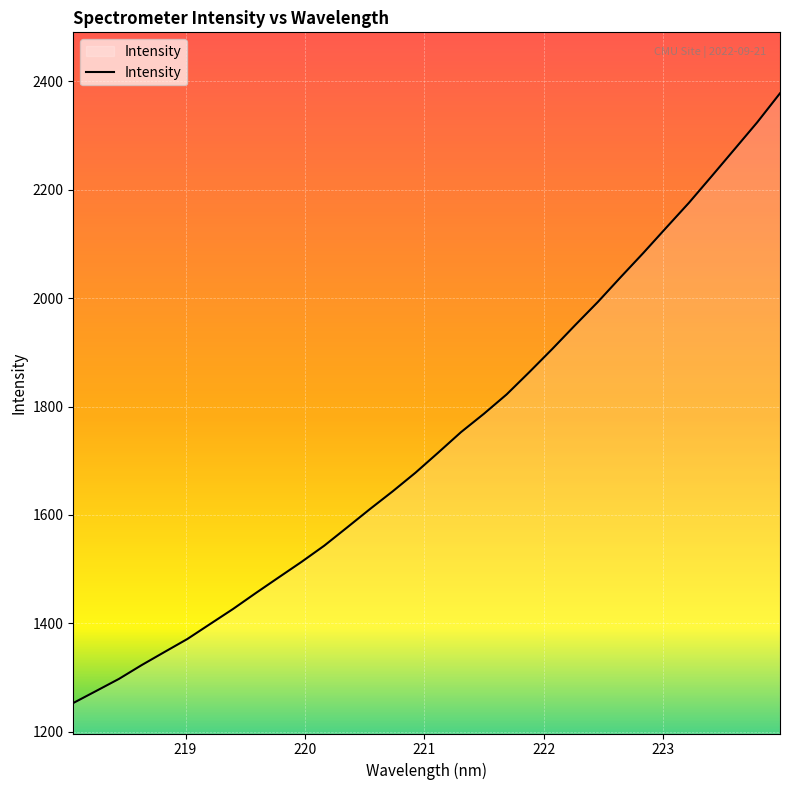

What is the greatest value displayed?

2377.5